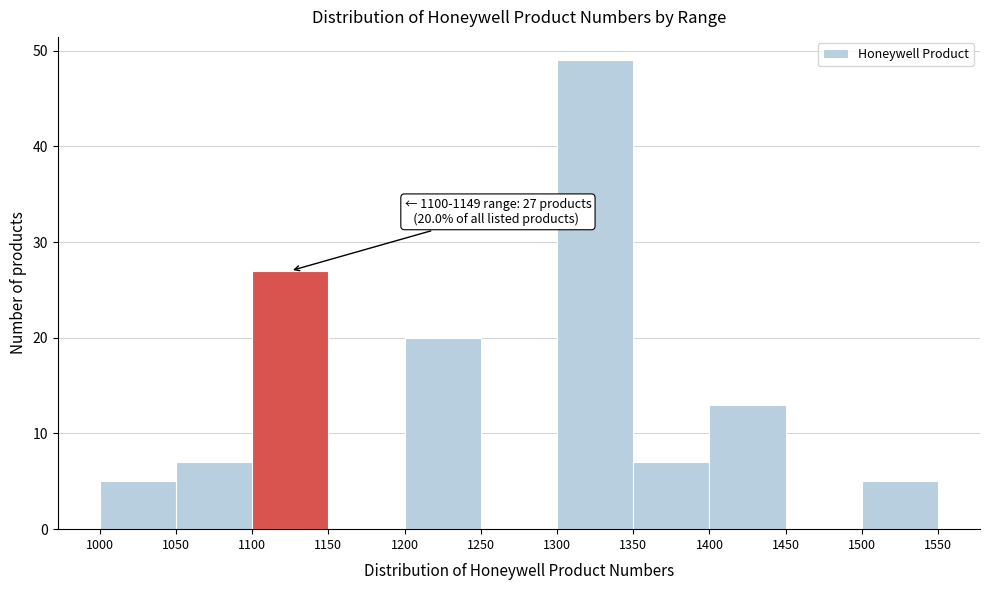

Which range on the x-axis has the tallest bar?

1300 to 1350